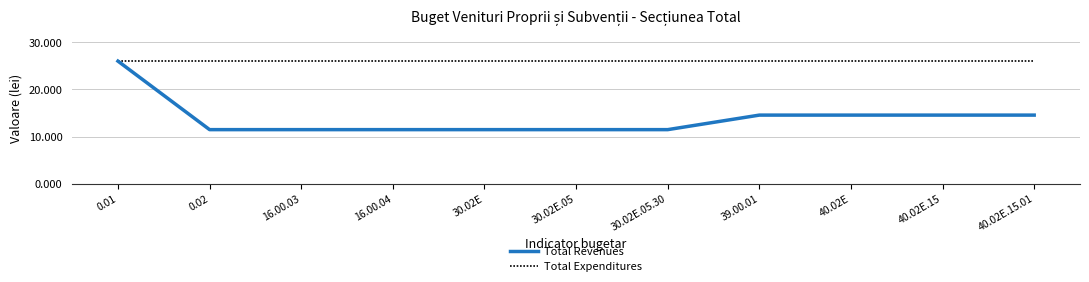

The value of Total Revenues at 30.02E.05 is 2.7. True or false?

False